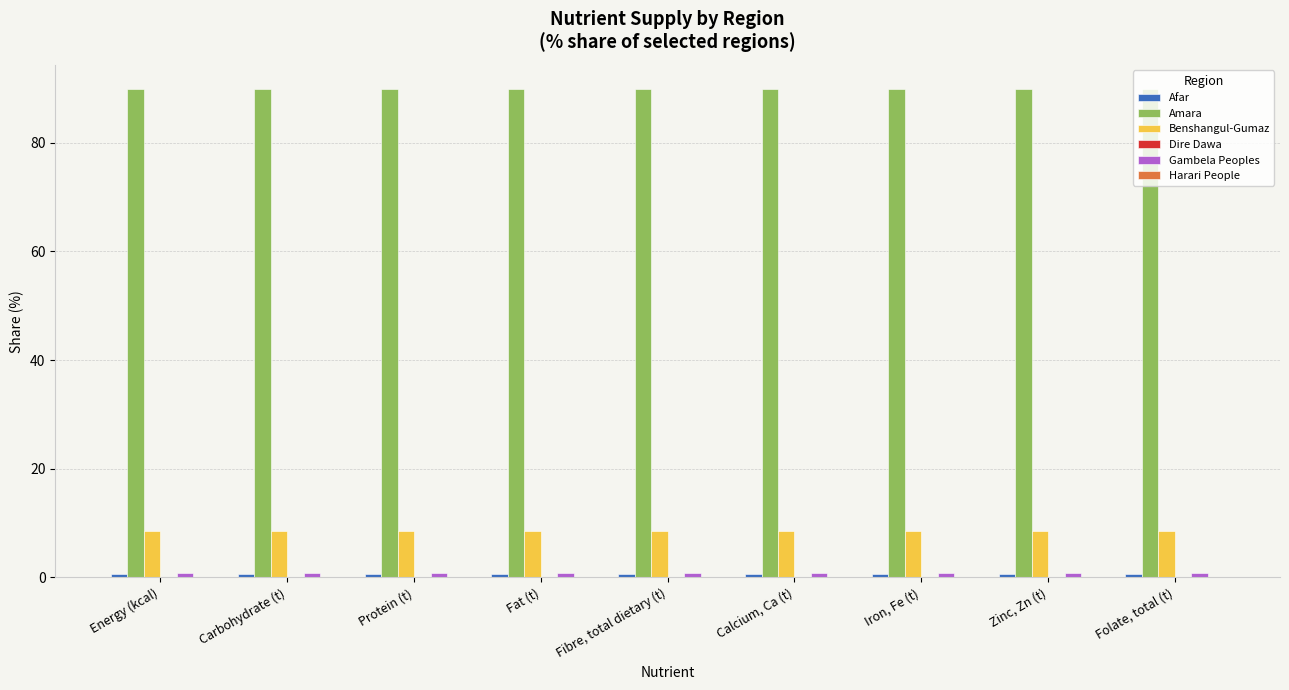

The Amara series shows 128.2 at Protein (t). True or false?

False